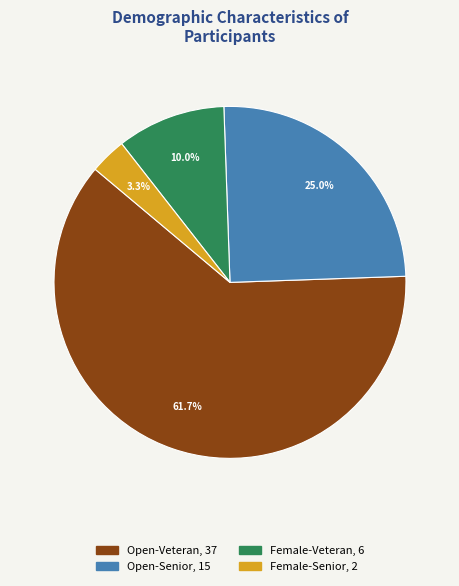

Is there a majority slice in this chart?

Yes